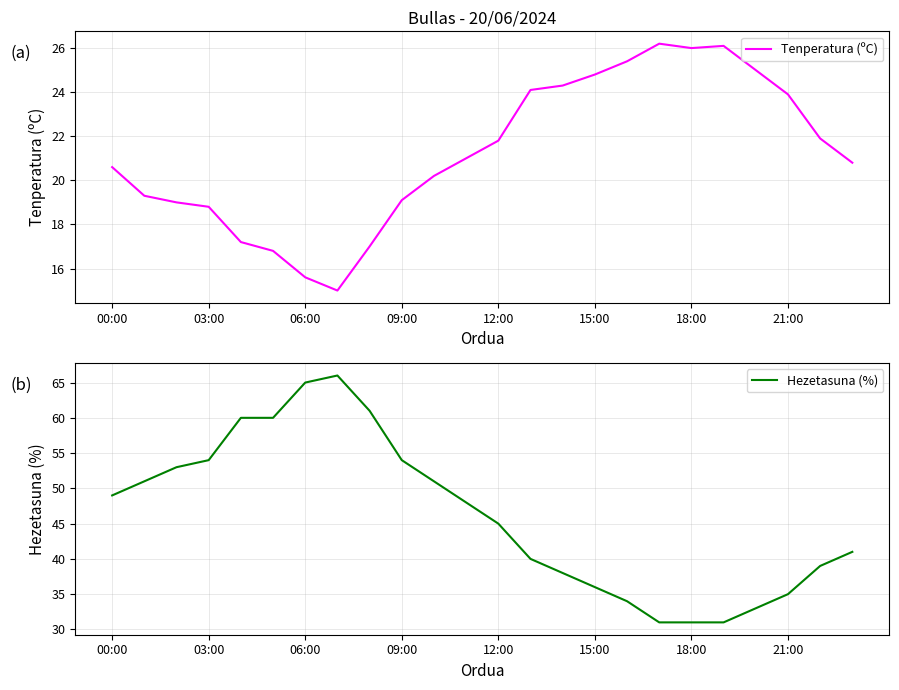

Is it true that Tenperatura (ºC) equals 29.8 at 00:00?

False